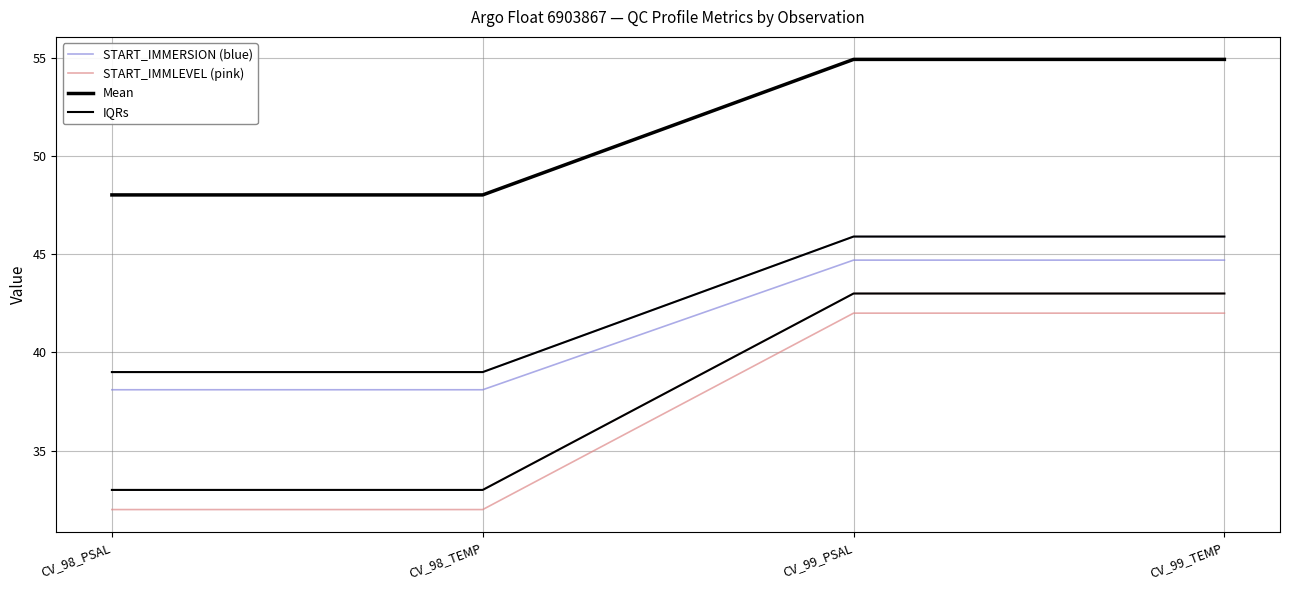

At which category is the sum across all series the highest?

CV_99_PSAL